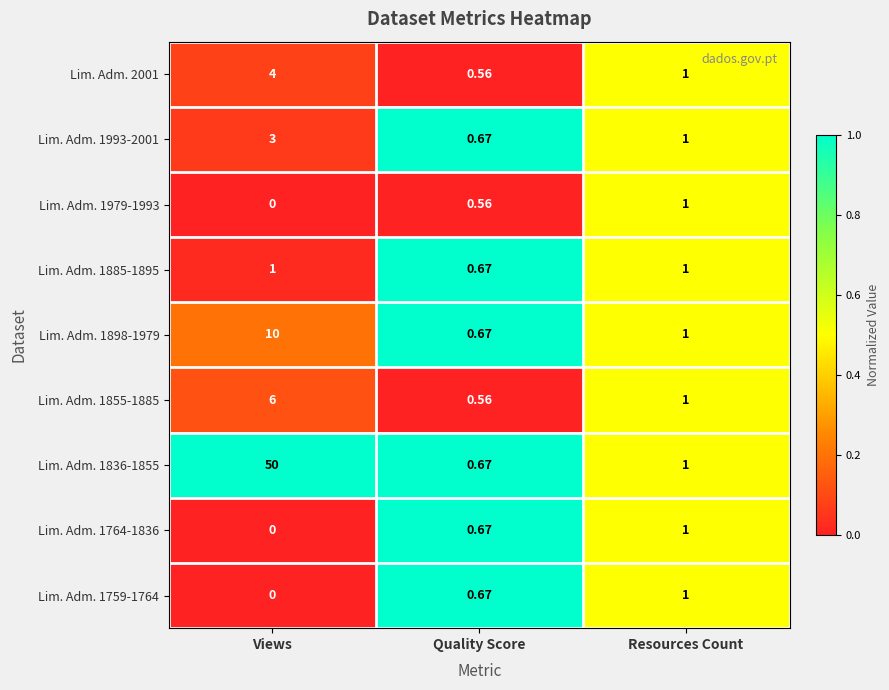

List the labels in order of Lim. Adm. 1836-1855 value, largest first.

Views, Resources Count, Quality Score